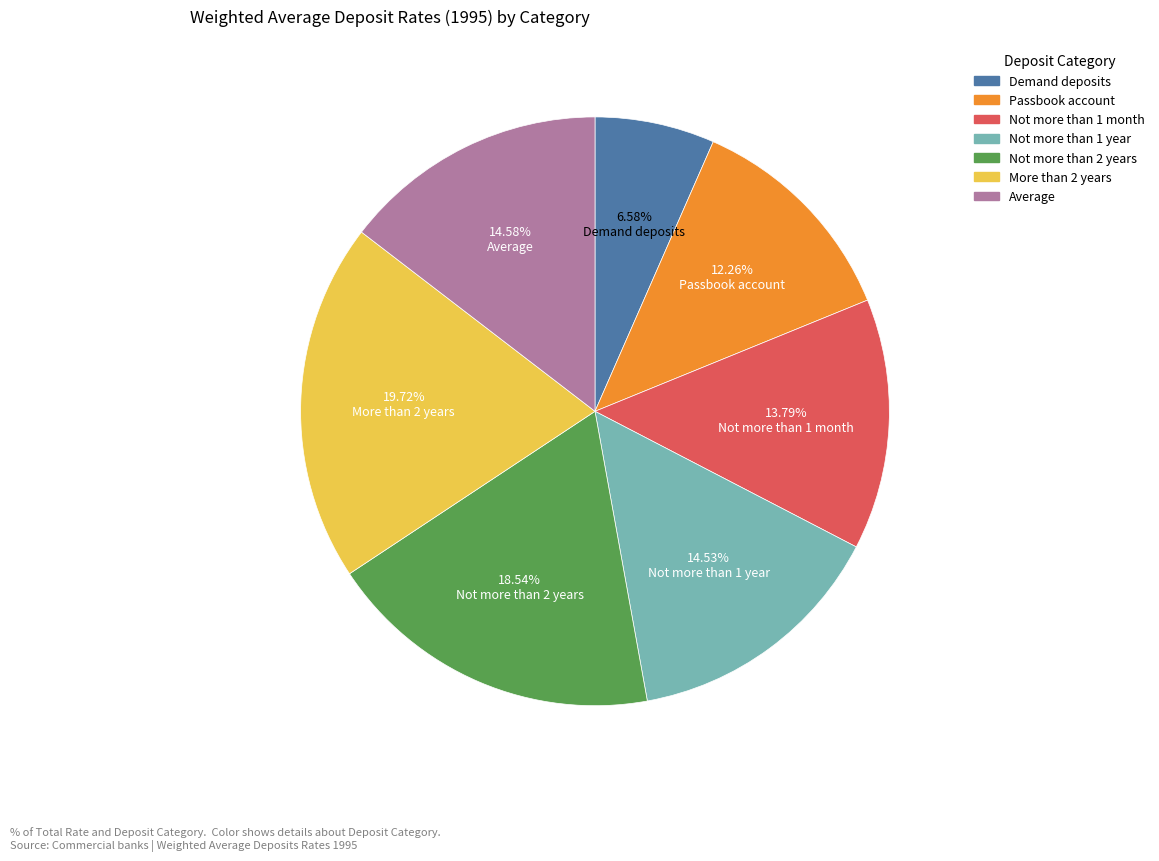

Count the number of slices in the pie.

7